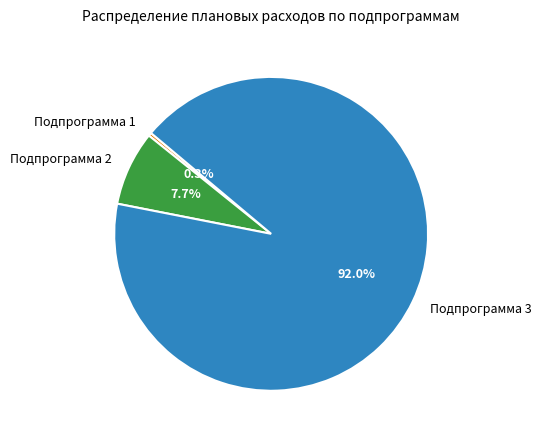

Rank the categories by value from highest to lowest.

Подпрограмма 3, Подпрограмма 2, Подпрограмма 1